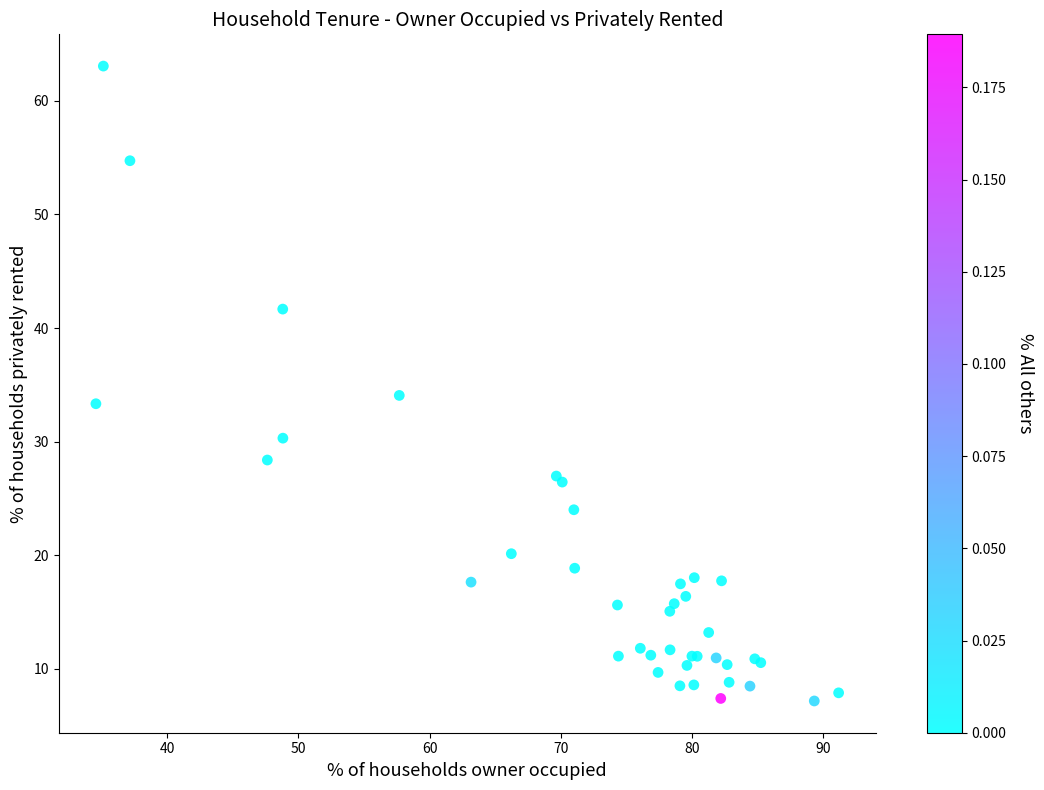

What Y value in the scatter plot is closest to 35?

34.1